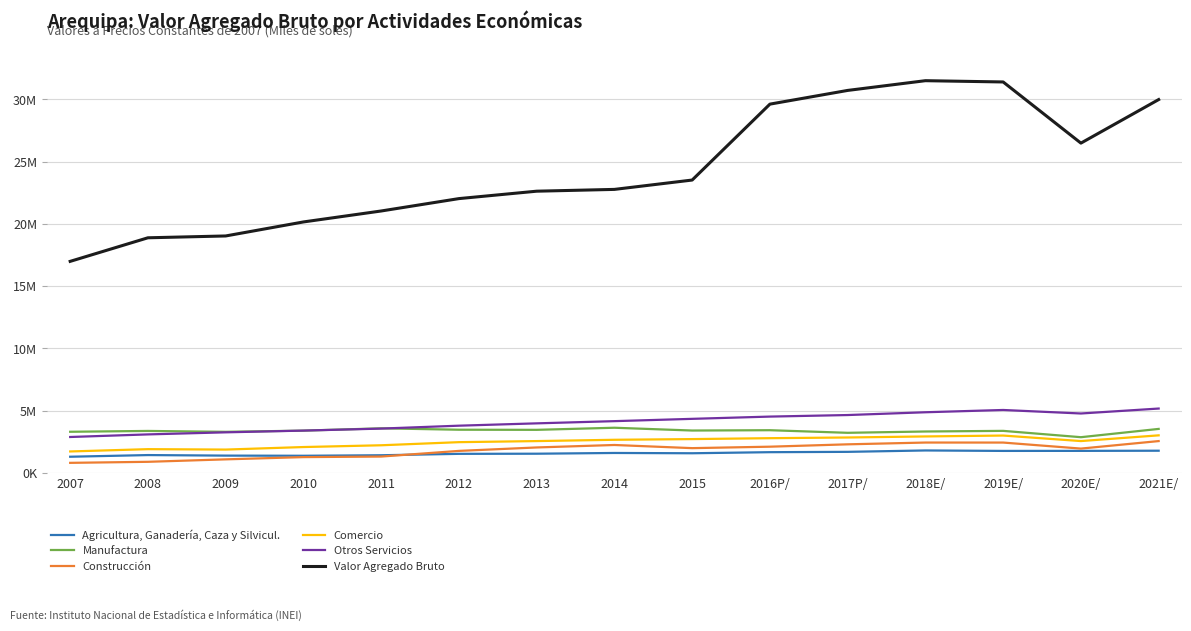

Which series has the largest total across all categories?

Valor Agregado Bruto